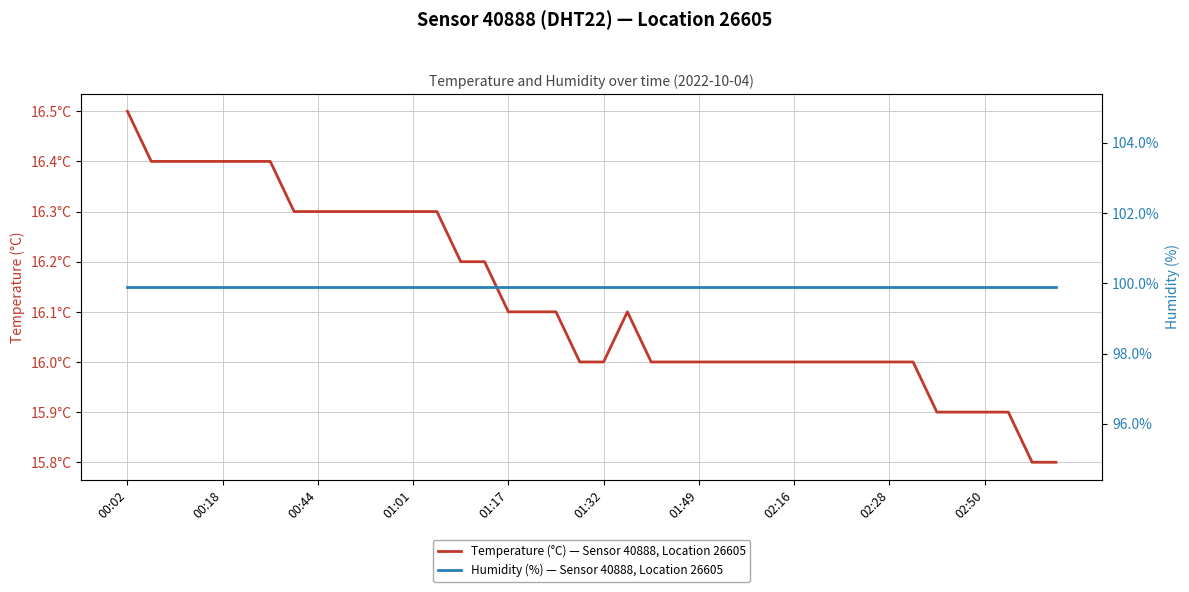

How many lines are shown in the chart?

2